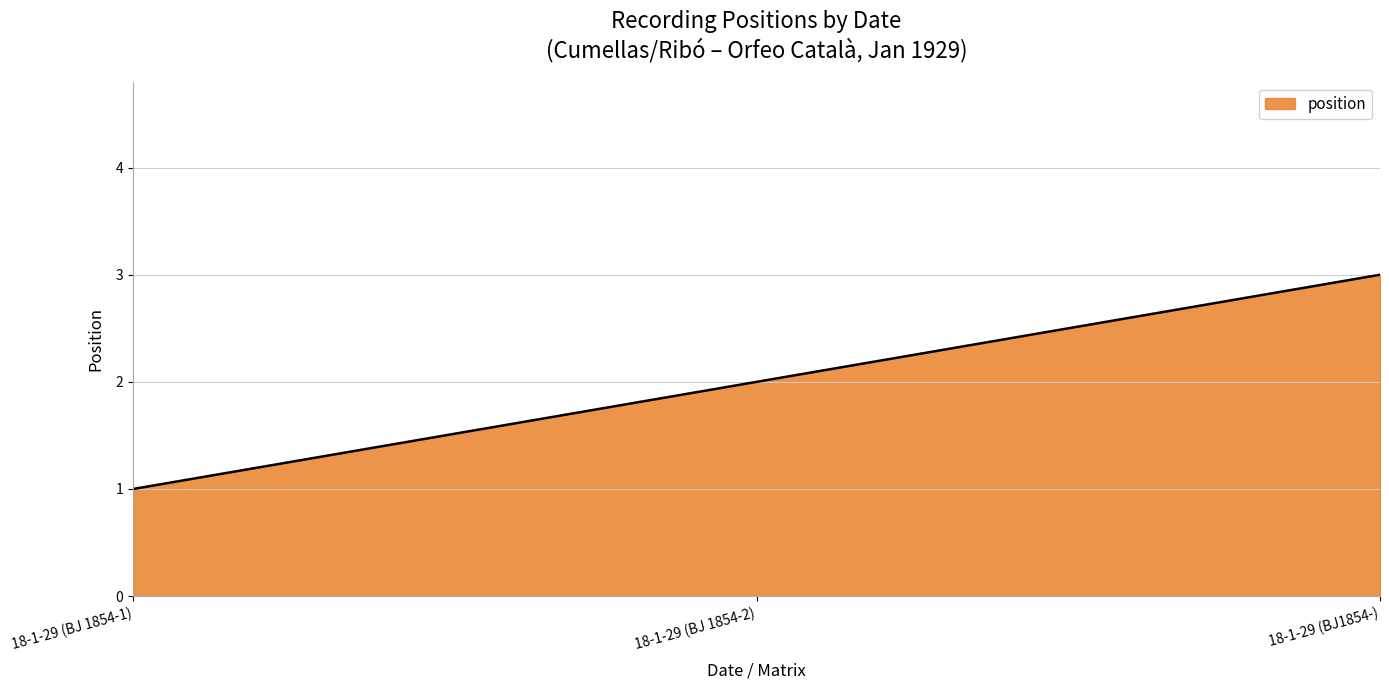

List the labels in order of value, largest first.

18-1-29 (BJ1854-), 18-1-29 (BJ 1854-2), 18-1-29 (BJ 1854-1)